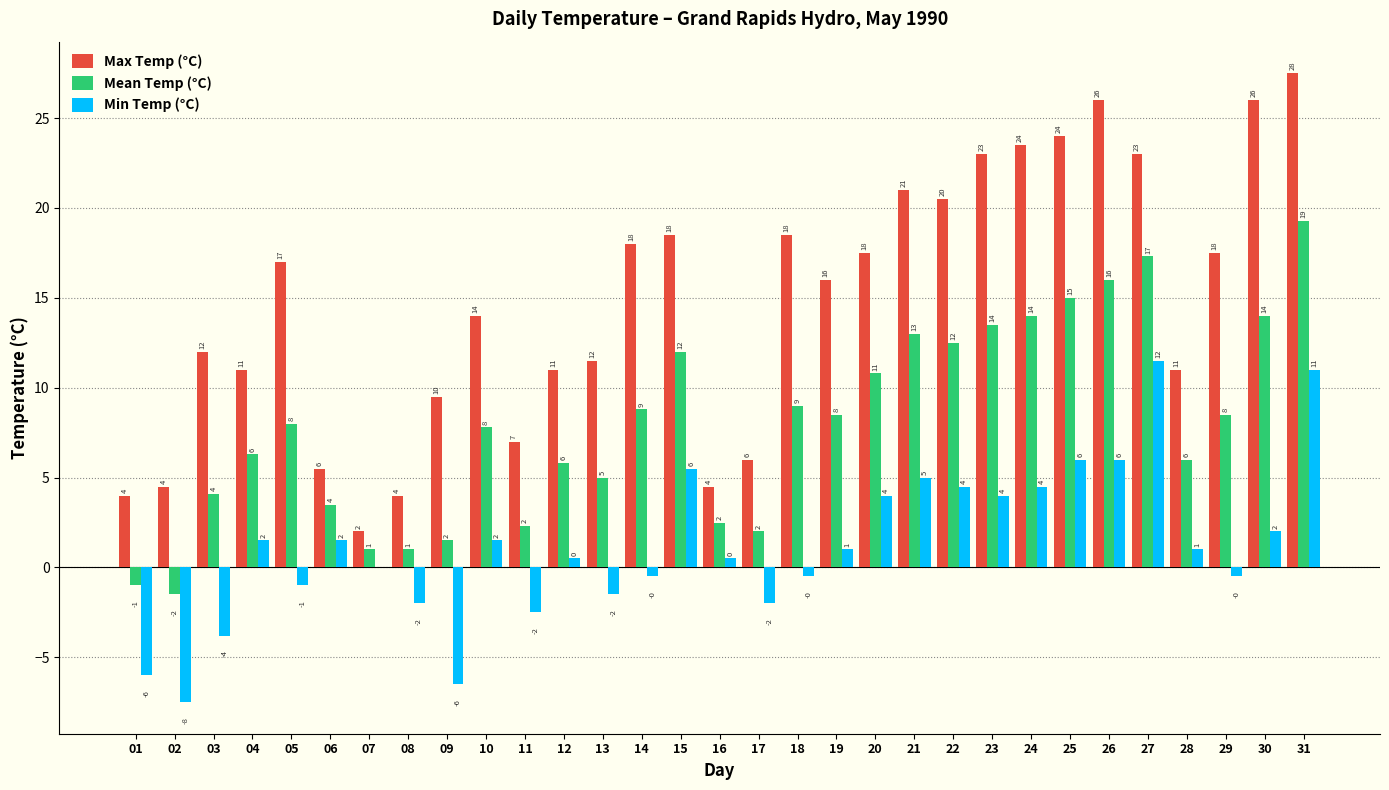

Which series changed the most between 11 and 30?

Max Temp (°C)